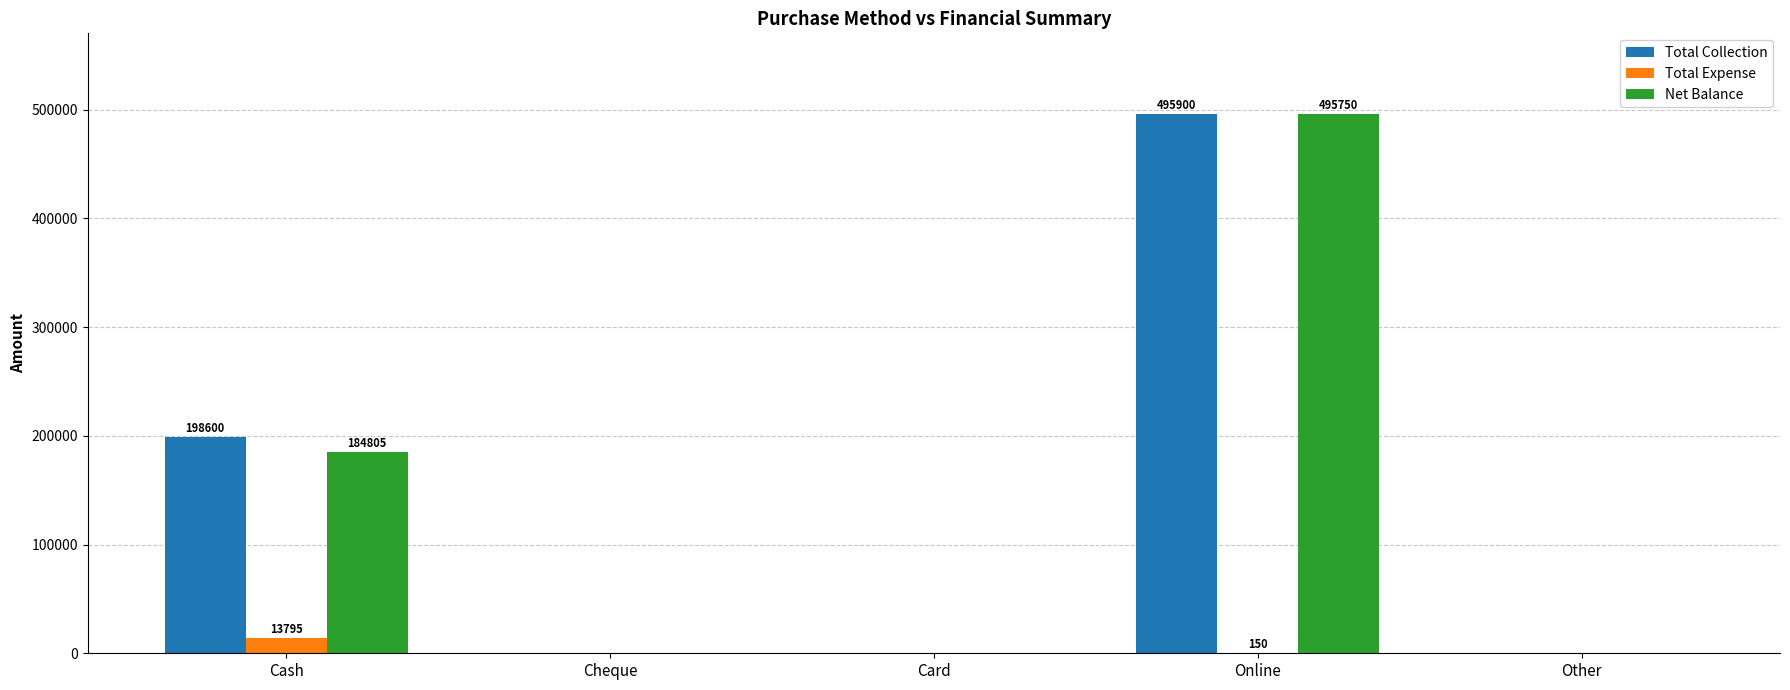

Which series has the widest spread of values?

Total Collection